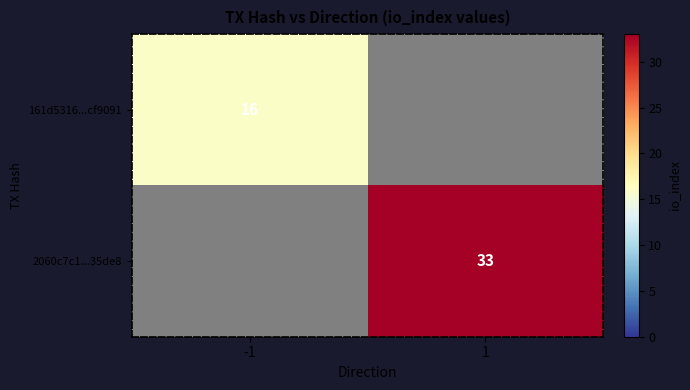

Is it true that 161d5316...cf9091 equals 21 at -1?

False